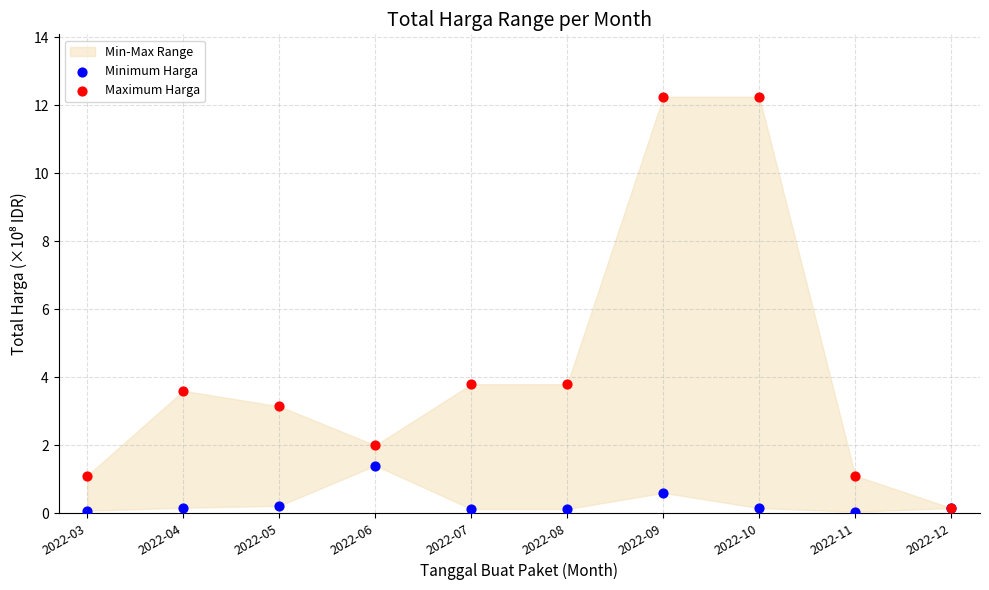

Which series contains the lowest Y value?

Minimum Harga